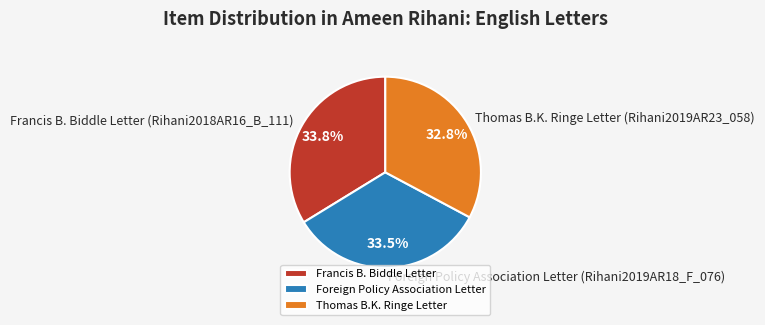

What is the ratio of the value at Francis B. Biddle Letter (Rihani2018AR16_B_111) to the value at Thomas B.K. Ringe Letter (Rihani2019AR23_058)?

1.0